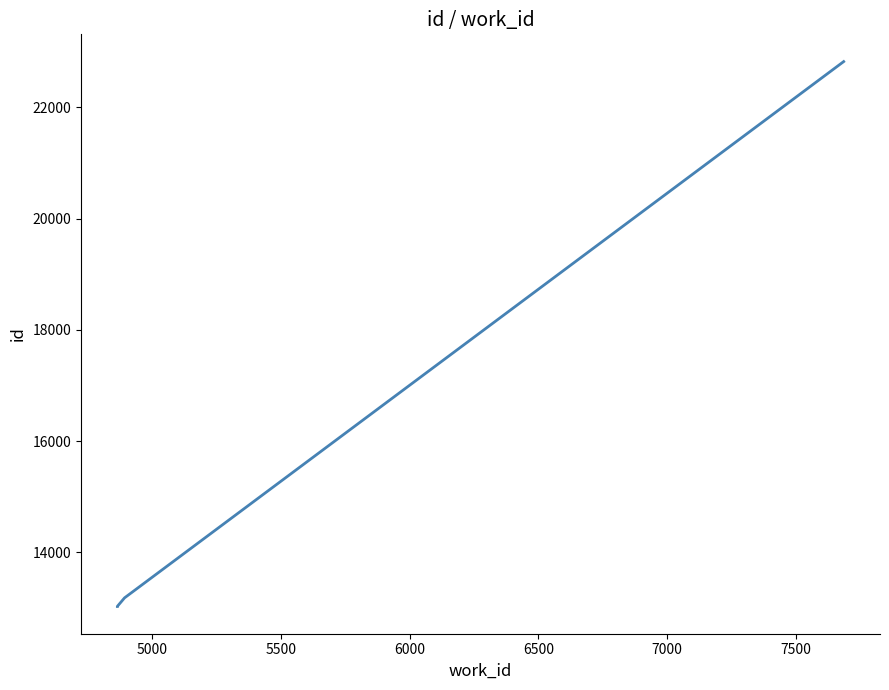

The value at 4500 is 3556. True or false?

False